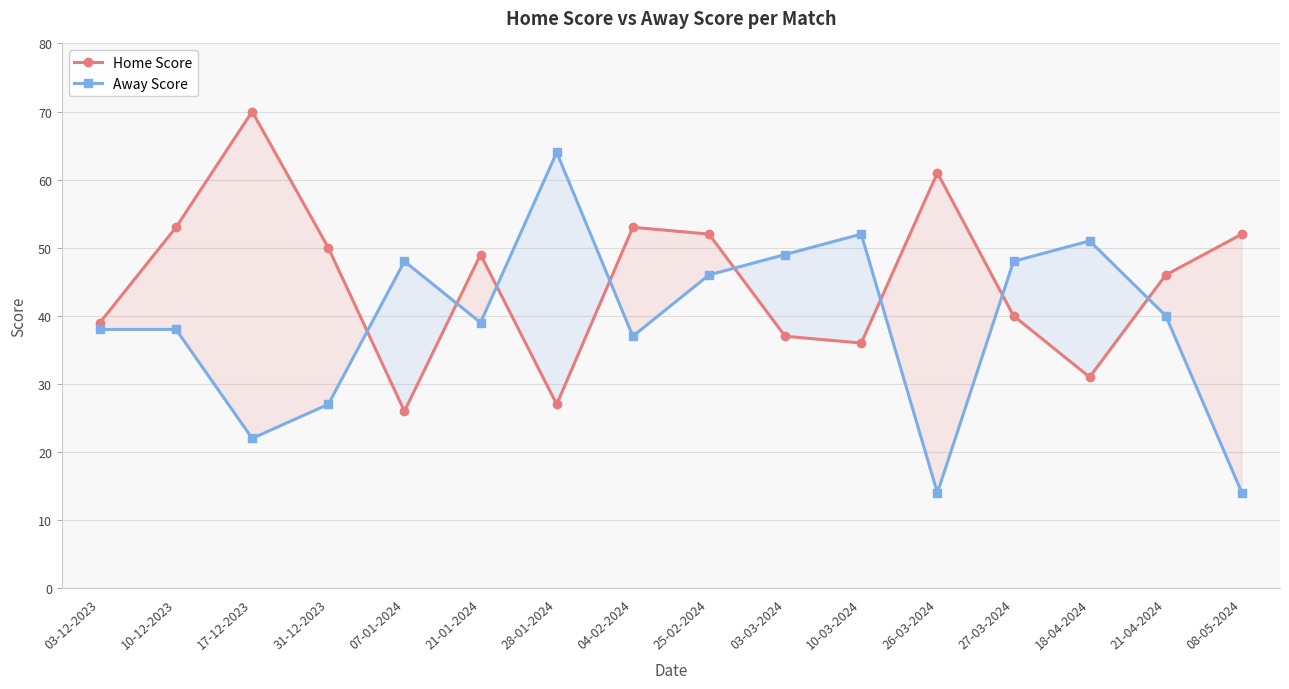

True or false: Home Score and Away Score cross at least once.

True